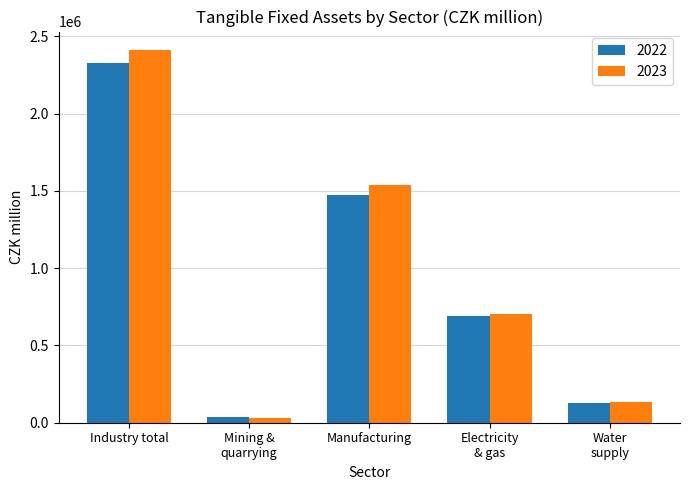

The value of 2023 at Industry total is 1596493. True or false?

False